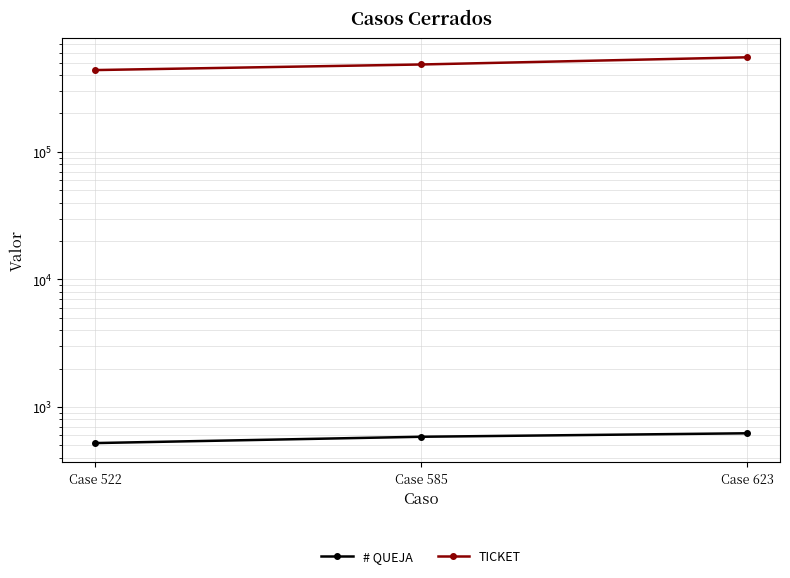

What is the maximum value shown in the chart?

550805